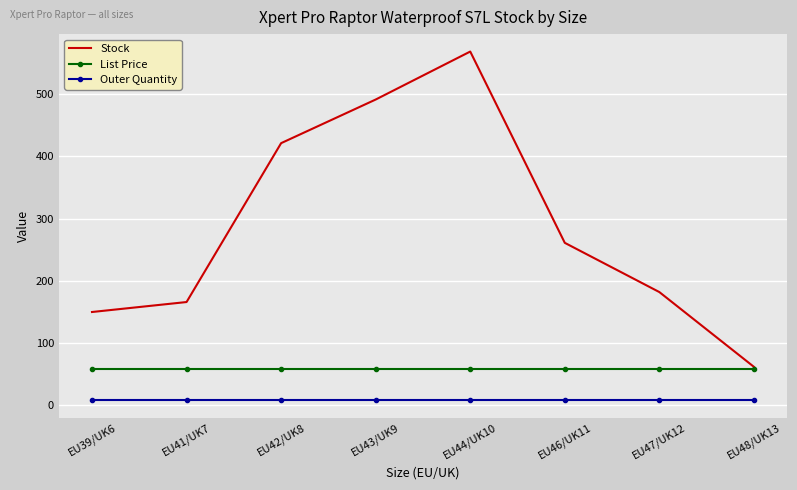

True or false: List Price and Outer Quantity cross at least once.

False